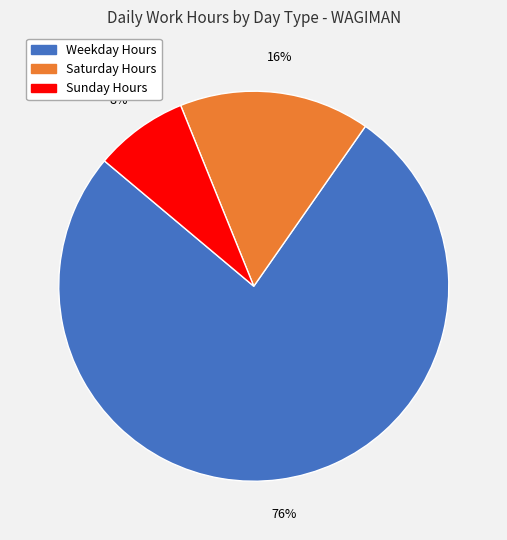

Is there any slice that represents more than half of the pie?

Yes